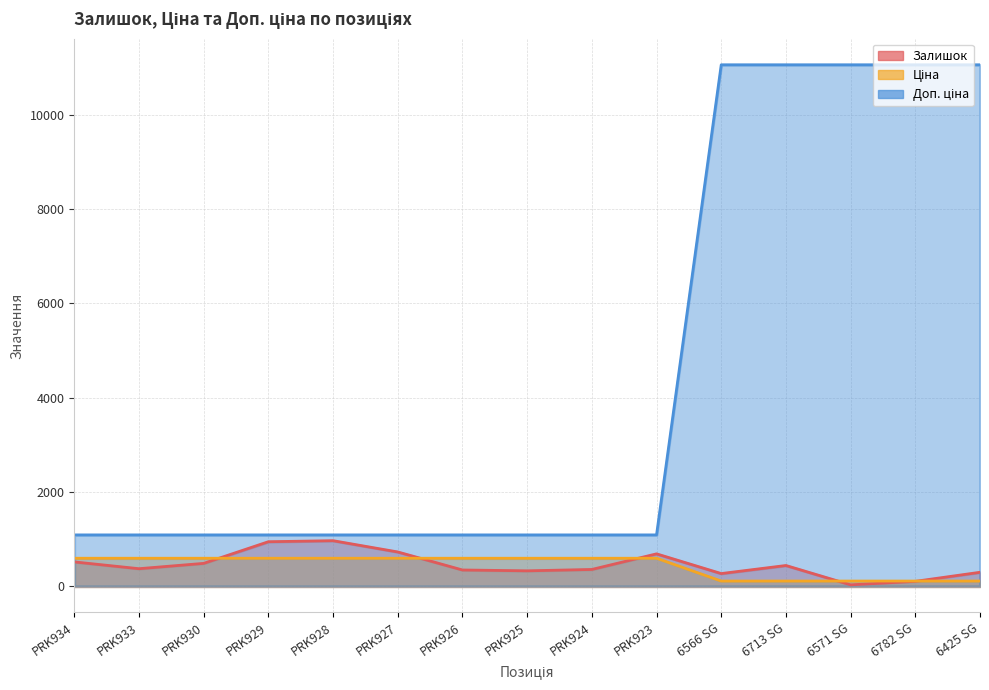

How many categories are shown in the chart?

15